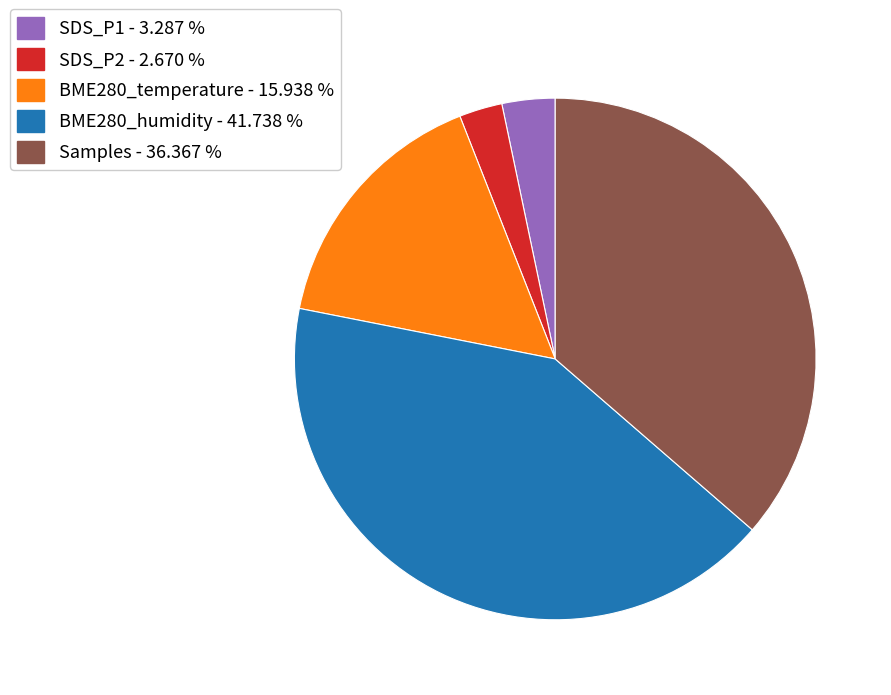

Is there a majority slice in this chart?

No